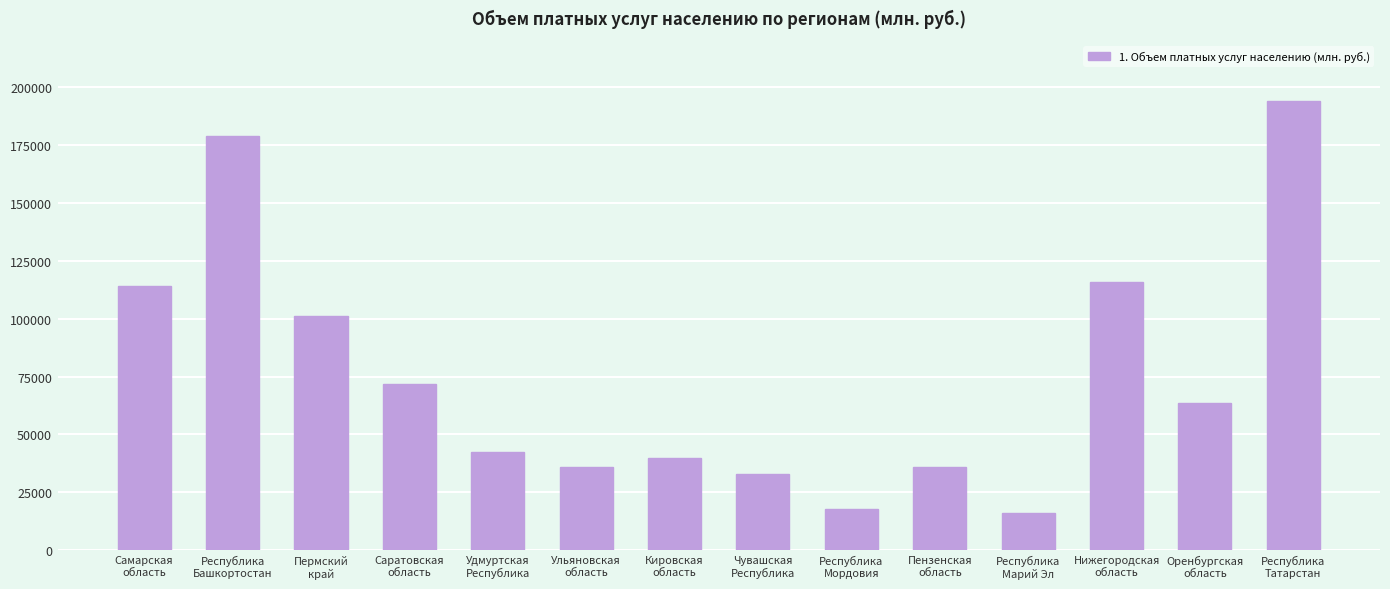

What is the smallest value displayed?

16141.0